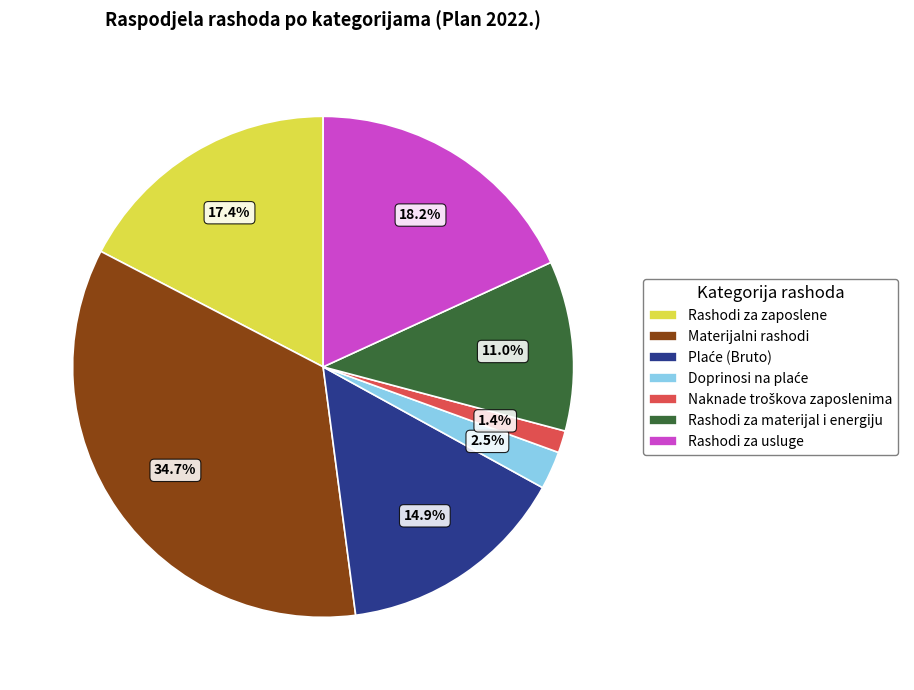

Approximately how many times larger is the value at Rashodi za materijal i energiju compared to Materijalni rashodi?

0.3